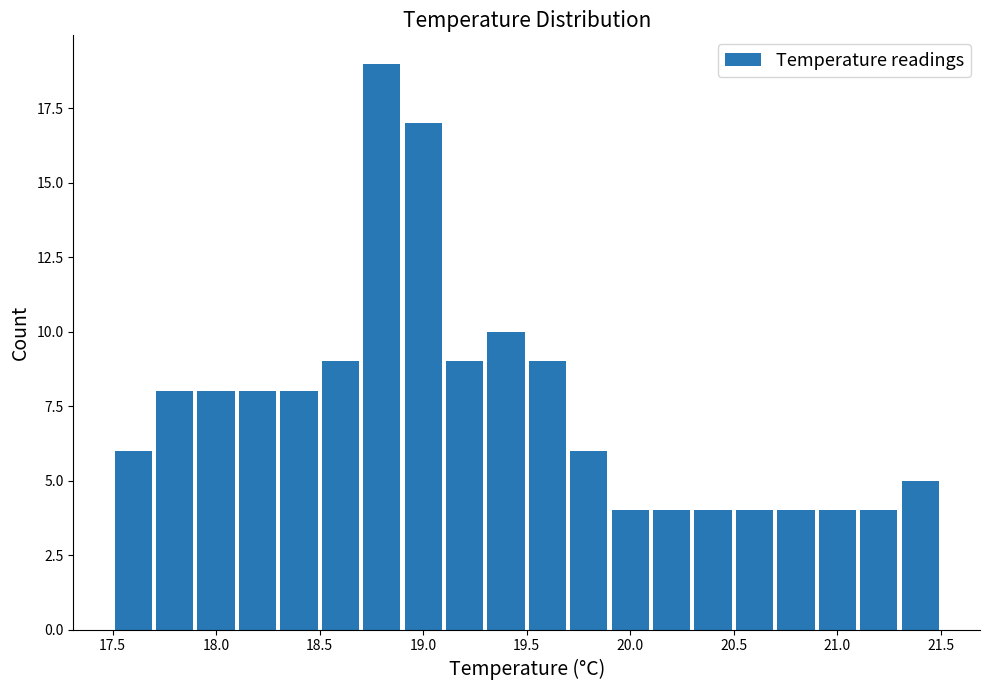

Reading left to right, transcribe this chart: for each bar, give the range it covers on the x-axis and its height. The values are not printed on the chart, so give them approximately, as read against the axis.

17.5 to 17.7: 6
17.7 to 17.9: 8
17.9 to 18.1: 8
18.1 to 18.3: 8
18.3 to 18.5: 8
18.5 to 18.7: 9
18.7 to 18.9: 19
18.9 to 19.1: 17
19.1 to 19.3: 9
19.3 to 19.5: 10
19.5 to 19.7: 9
19.7 to 19.9: 6
19.9 to 20.1: 4
20.1 to 20.3: 4
20.3 to 20.5: 4
20.5 to 20.7: 4
20.7 to 20.9: 4
20.9 to 21.1: 4
21.1 to 21.3: 4
21.3 to 21.5: 5